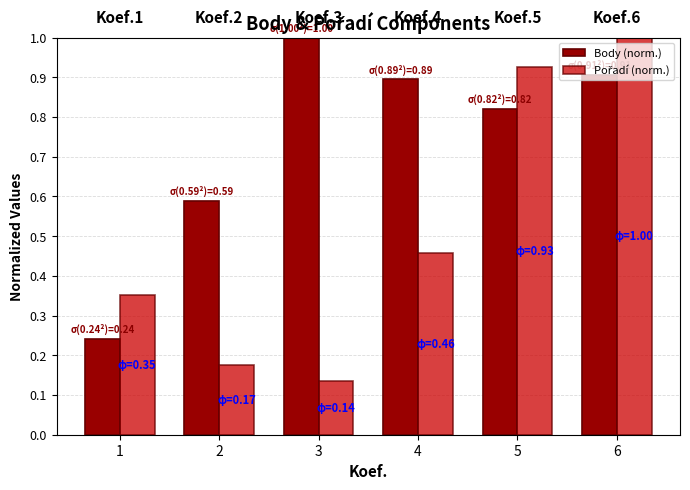

What is the maximum value shown in the chart?

1.0